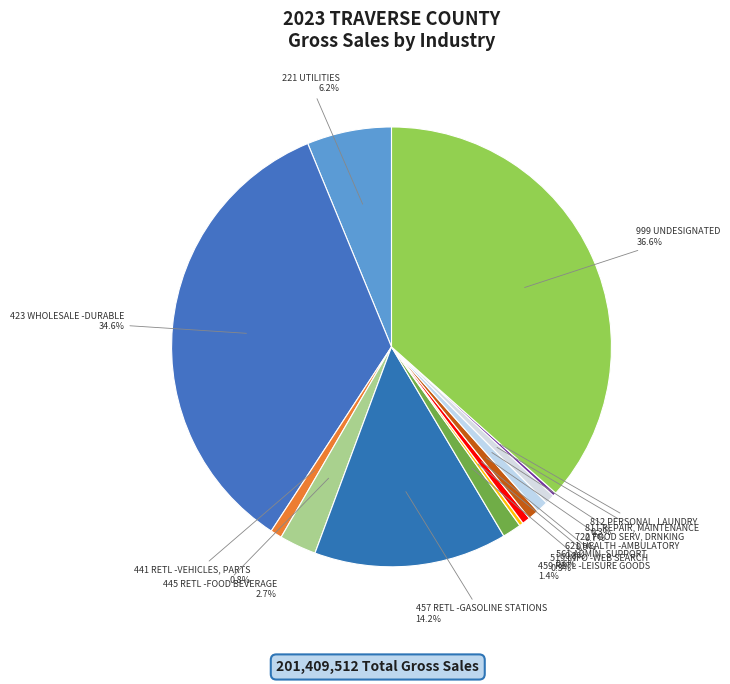

Between 999 UNDESIGNATED and 561 ADMIN, SUPPORT, which is larger?

999 UNDESIGNATED